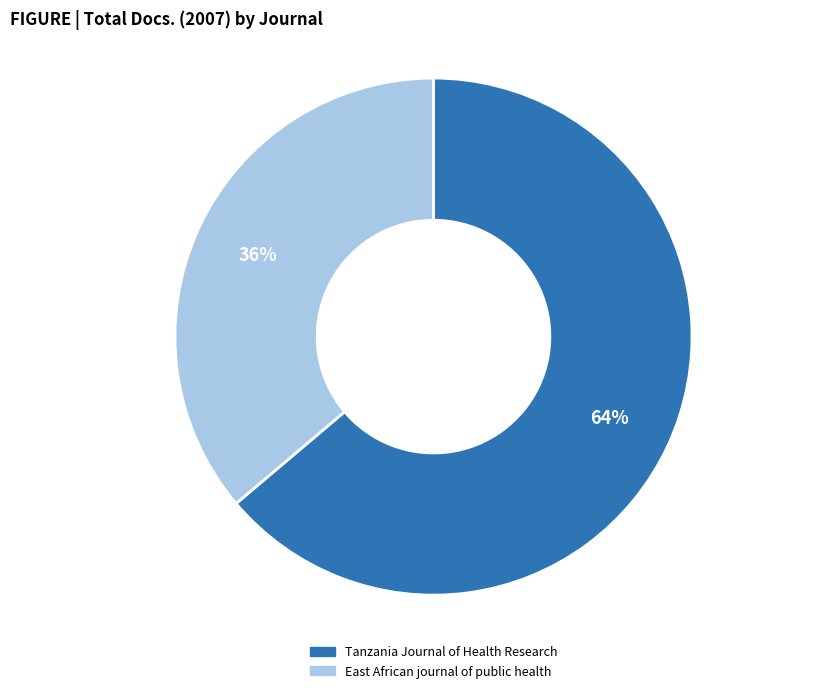

Rank the categories by value from lowest to highest.

East African journal of public health, Tanzania Journal of Health Research